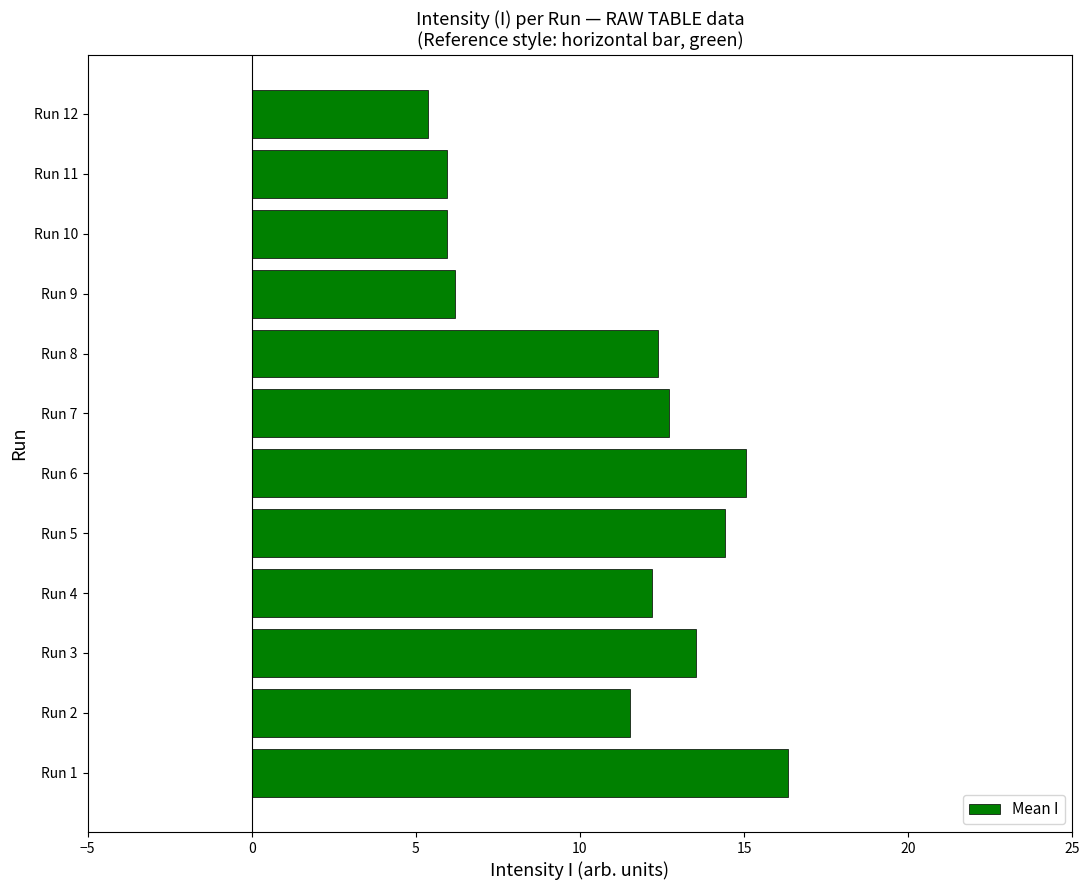

True or false: the data shows 20.5 at Run 2.

False